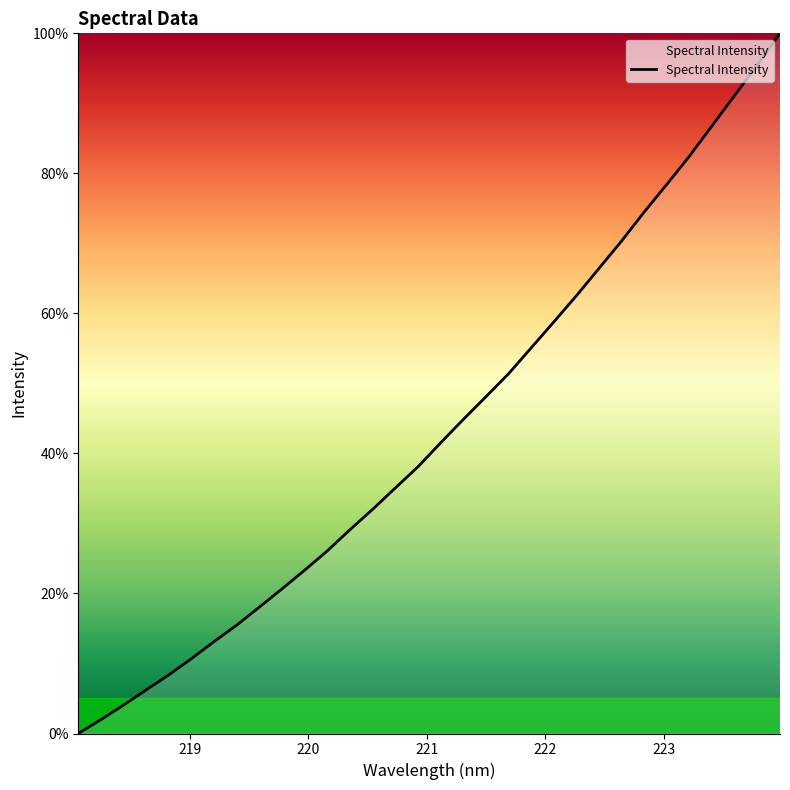

Is this an area chart (filled region under the line)?

Yes